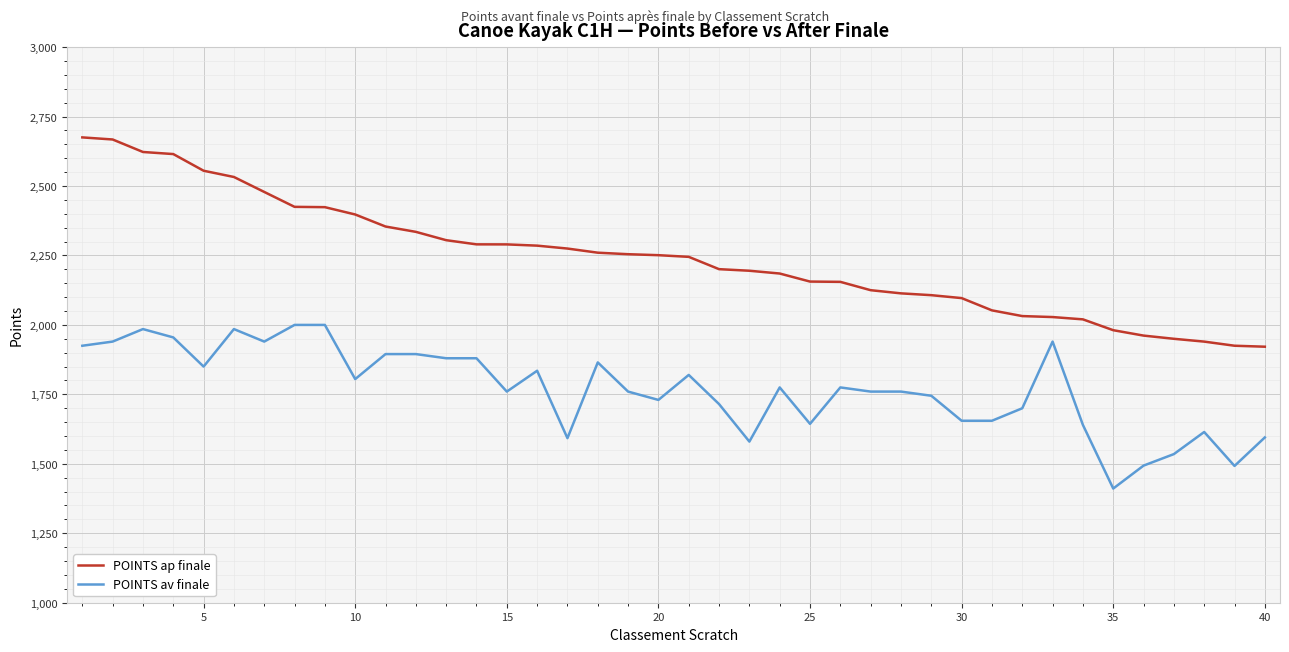

Which series has the largest total across all categories?

POINTS ap finale